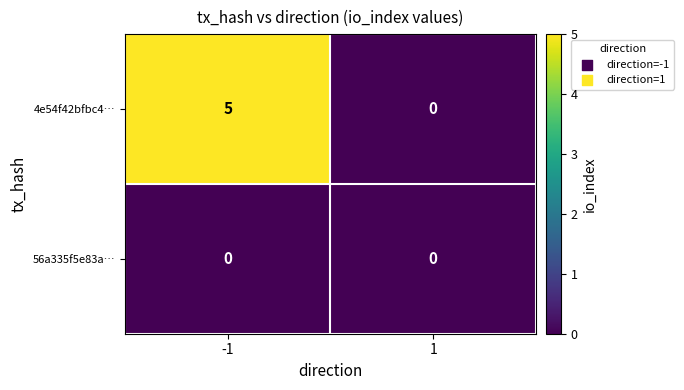

Which series has the widest spread of values?

4e54f42bfbc4…